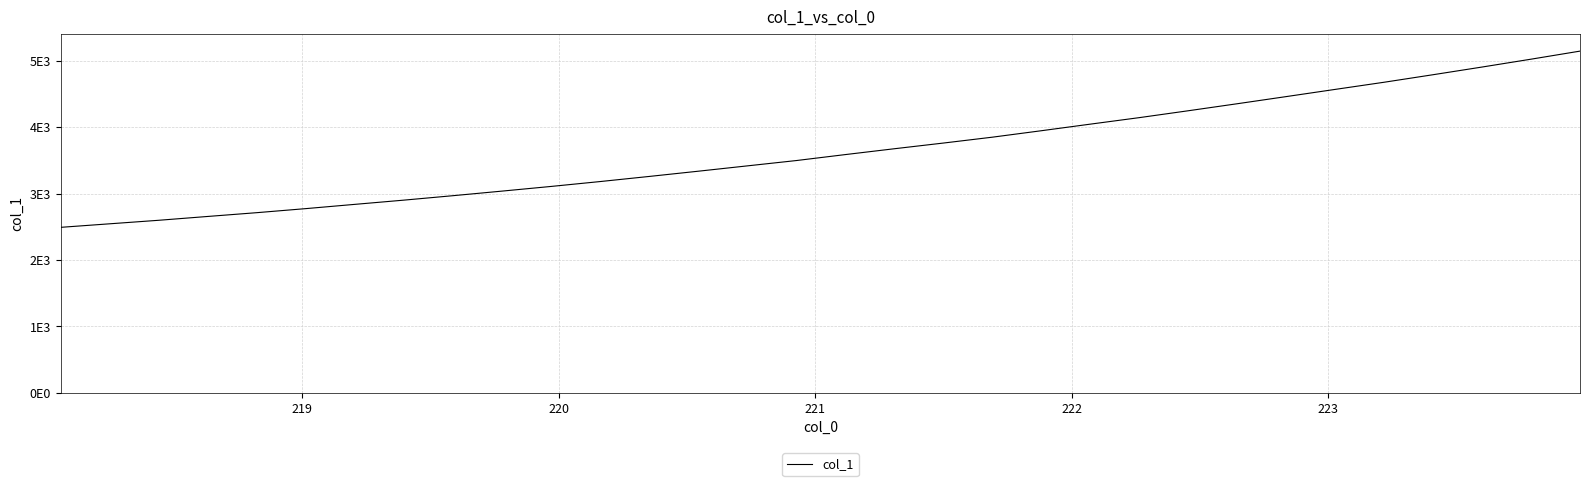

Reading left to right, list all the values displayed in this chart.

2491.4	2544.7	2597.7	2655.4	2712.3	2773.3	2837.4	2901.1	2967.9	3036.8	3107.0	3180.5	3257.4	3336.1	3416.3	3496.4	3586.2	3674.0	3759.6	3848.1	3945.1	4044.3	4142.2	4245.7	4351.4	4458.8	4567.2	4674.8	4788.2	4903.6	5021.8	5143.1